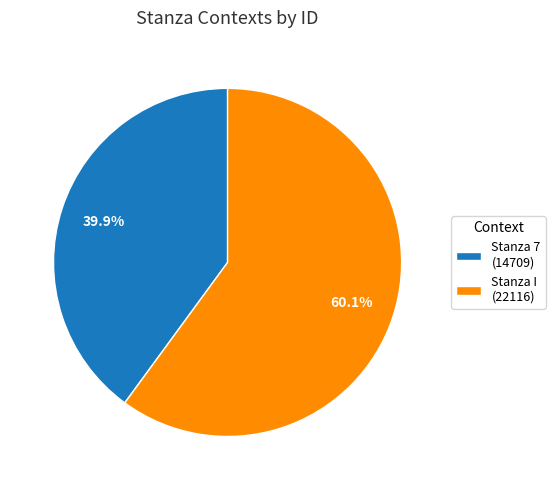

To the nearest percent, what percentage of the pie is Stanza 7?

40%